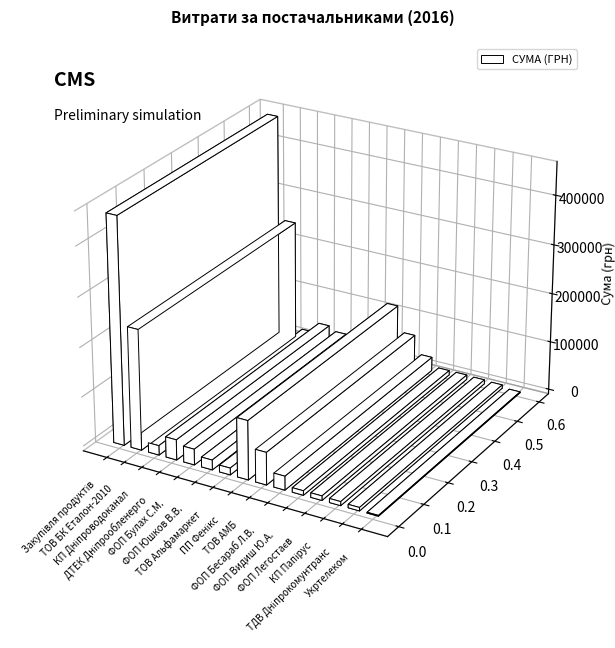

Count the number of data series in this chart.

1